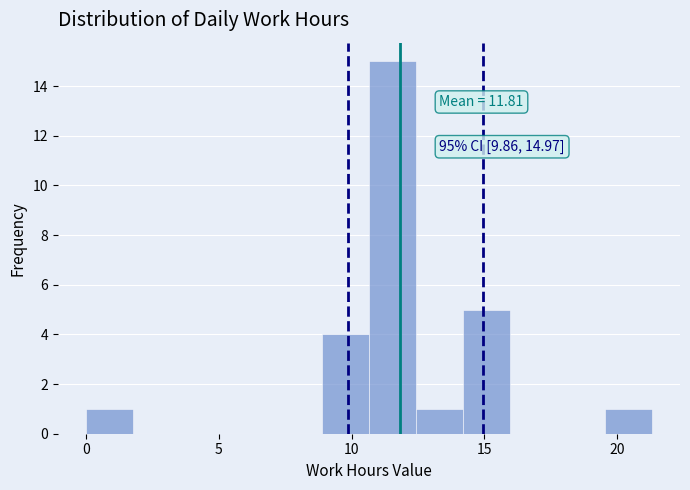

Read against the x-axis, roughly where is the centre of the tallest bar?

11.5